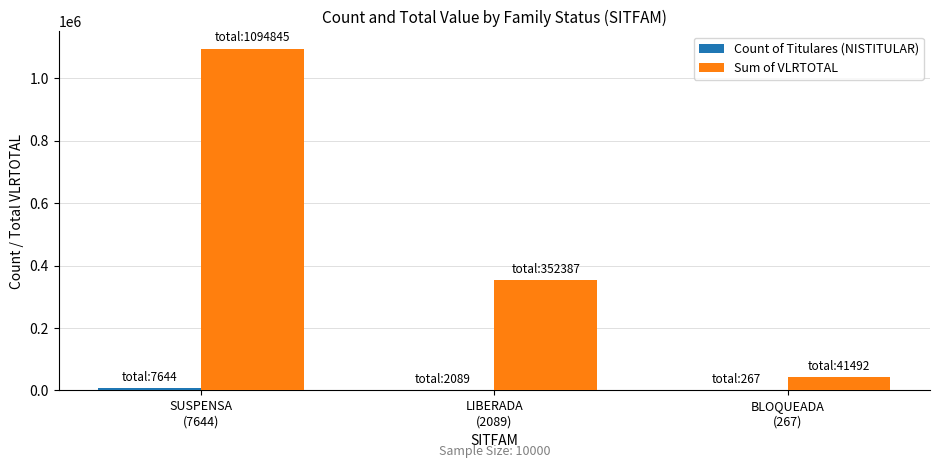

Which series has the largest total across all categories?

Sum of VLRTOTAL